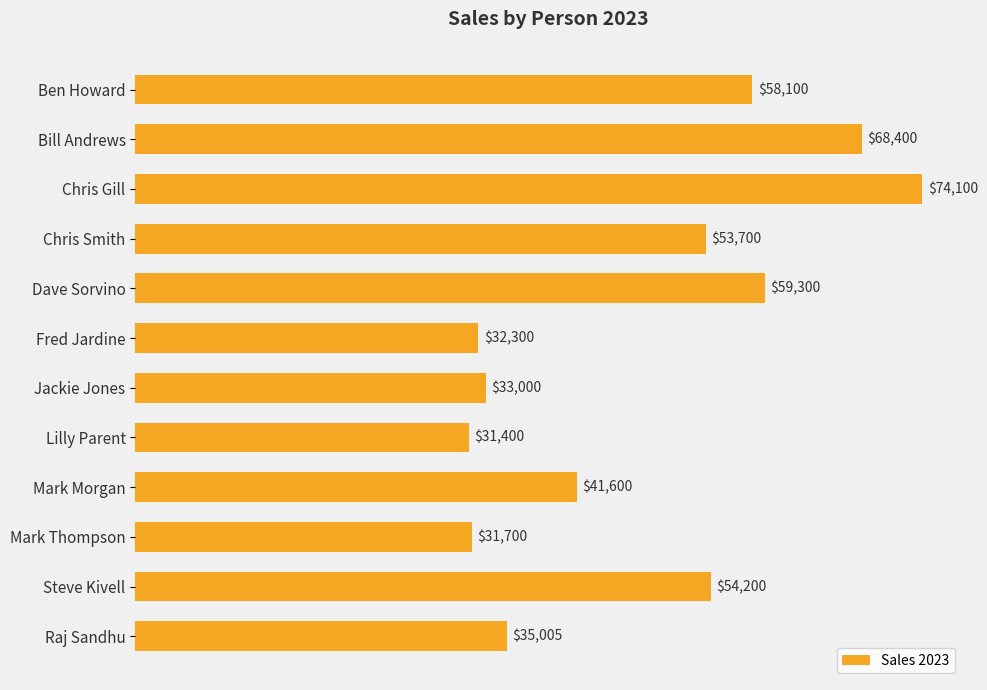

How many bars are there in total?

12